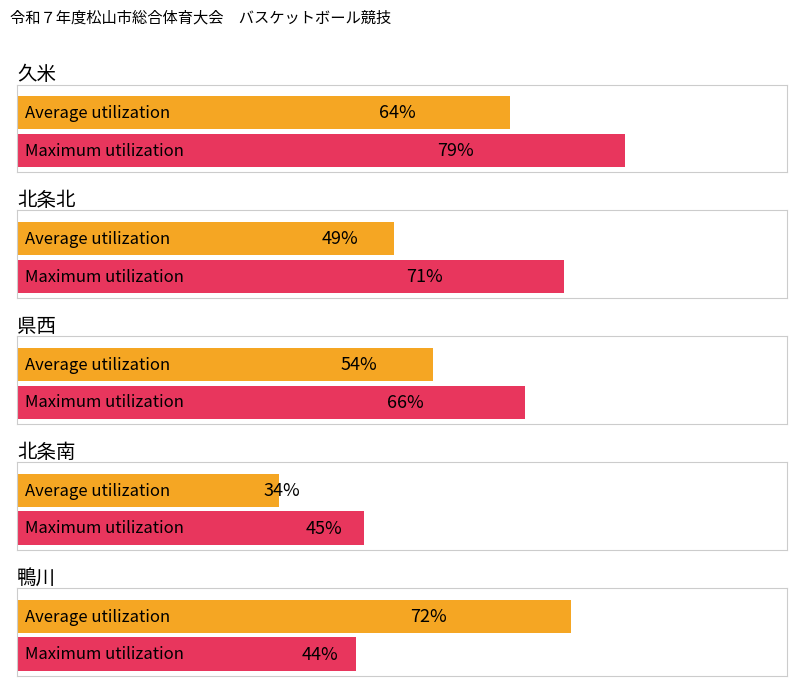

Is the value of Average utilization at 北条南 greater than the value of Maximum utilization at 久米?

No